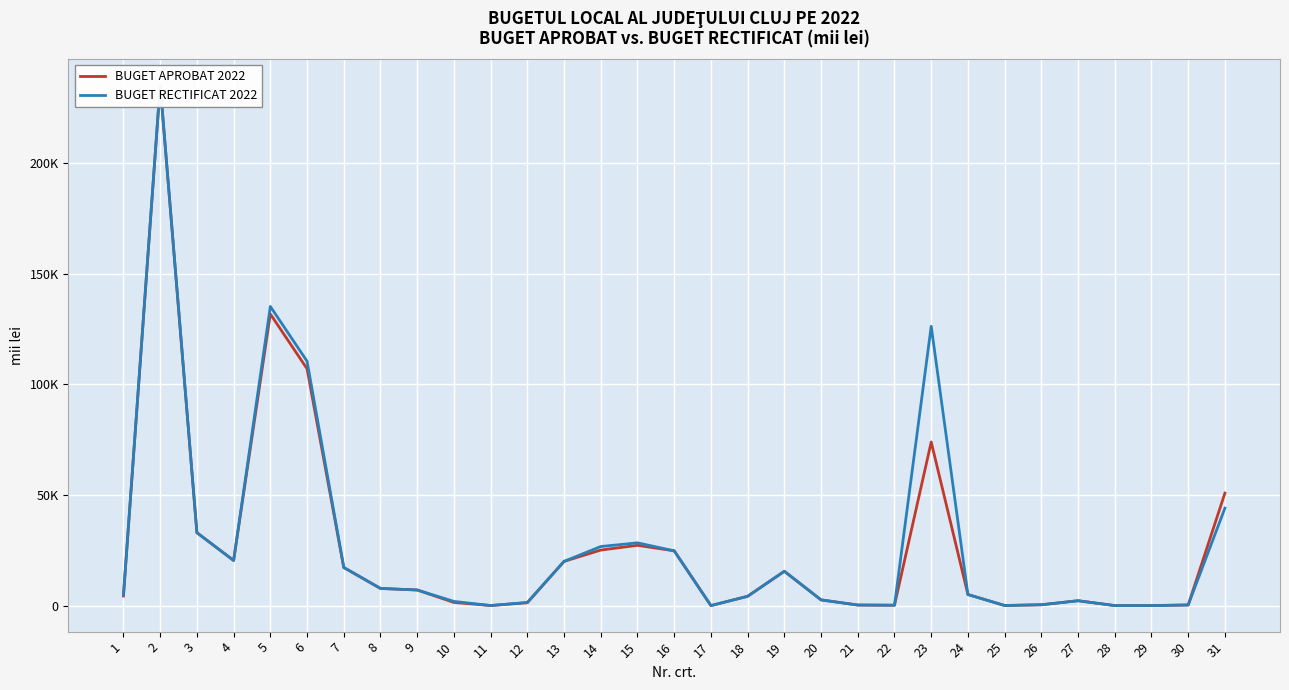

List the series in order of their overall mean, highest first.

BUGET RECTIFICAT 2022, BUGET APROBAT 2022